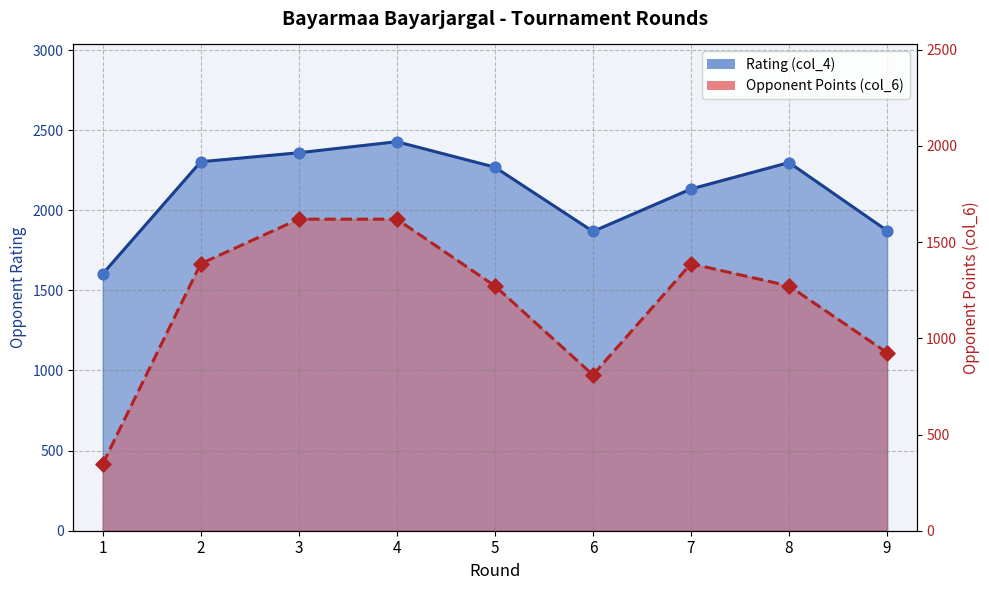

Which series contains the highest Y value?

Rating (col_4)